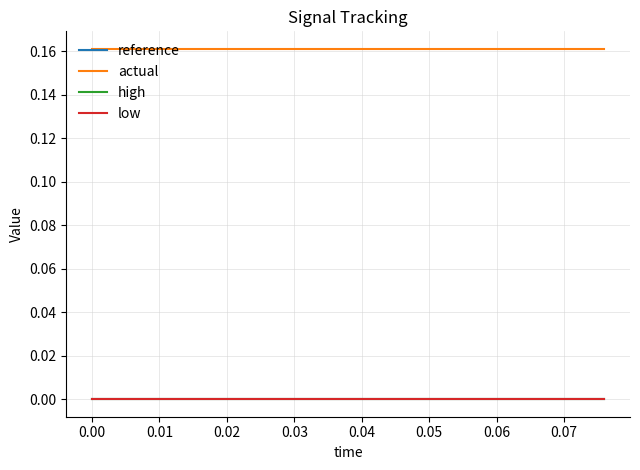

True or false: actual and high intersect in this chart.

False